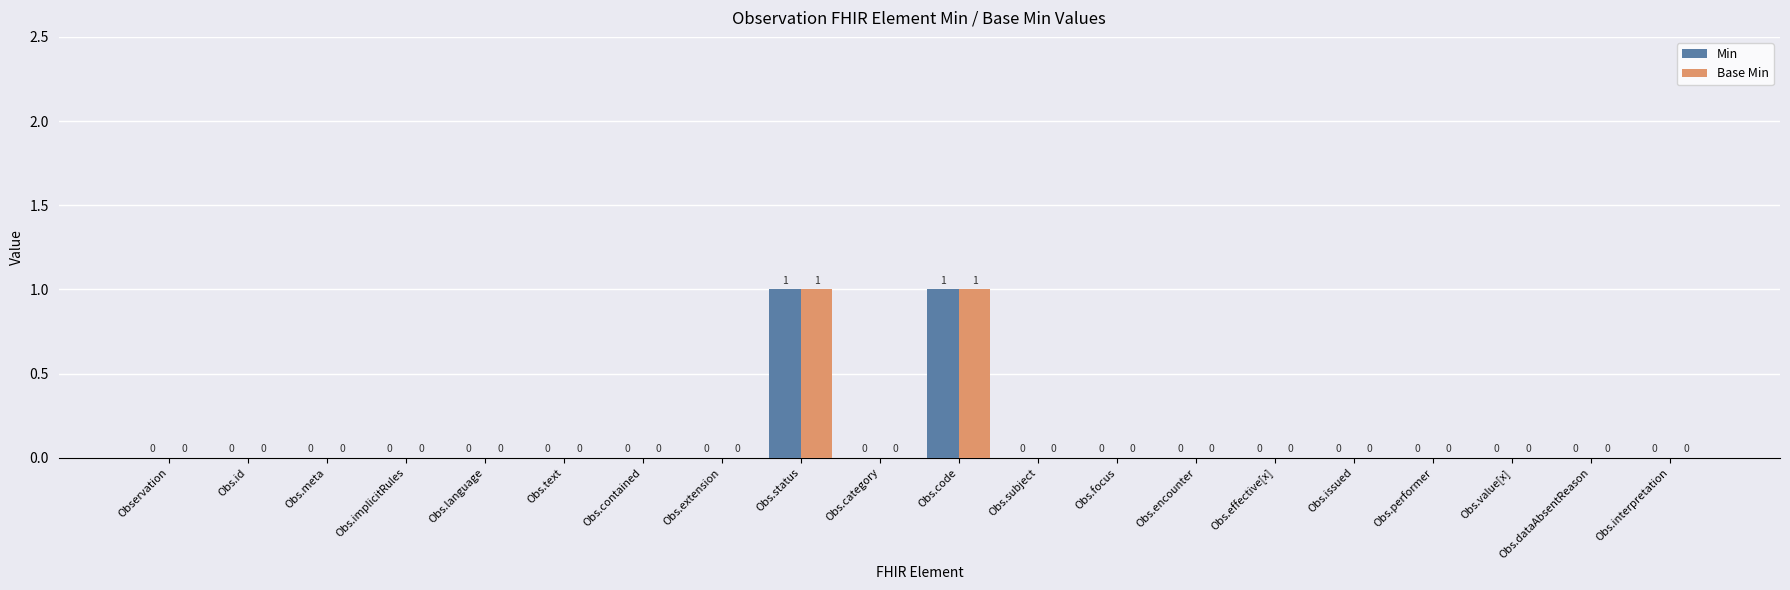

True or false: Base Min has a value of 0 at Obs.effective[x].

True